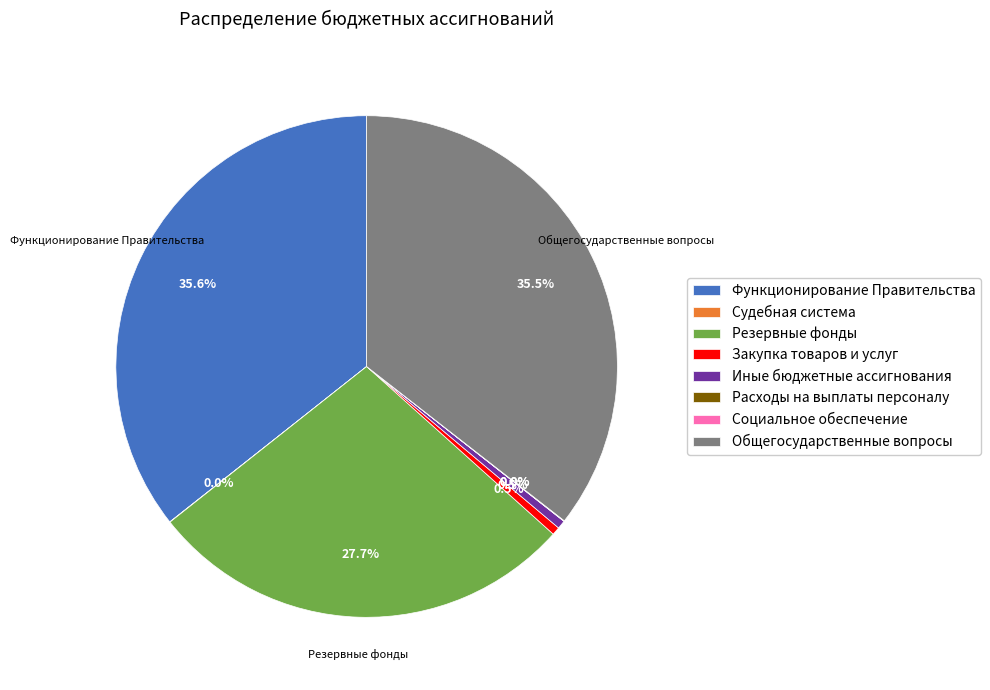

Is Общегосударственные вопросы the majority of the pie?

No